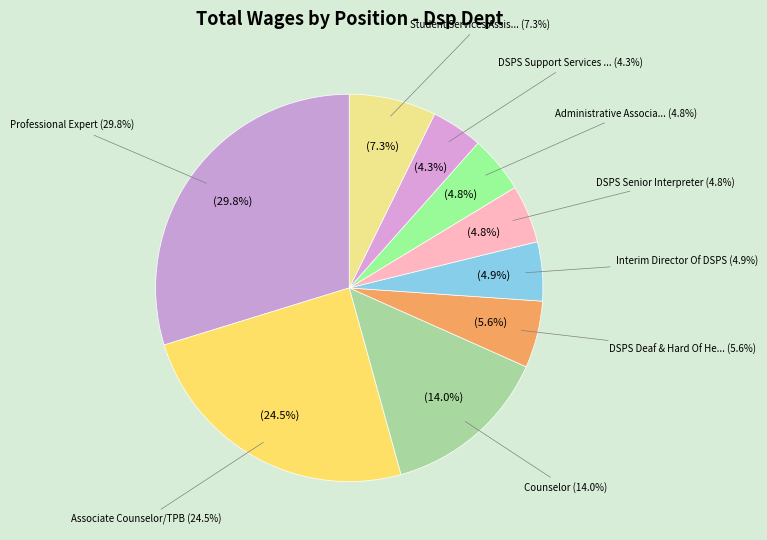

Rank the categories by value from lowest to highest.

DSPS Support Services Coordinator, Administrative Associate III, DSPS Senior Interpreter, Interim Director Of DSPS, DSPS Deaf & Hard Of Hearing Coordinator, Student Services Assistant I, Counselor, Associate Counselor/TPB, Professional Expert